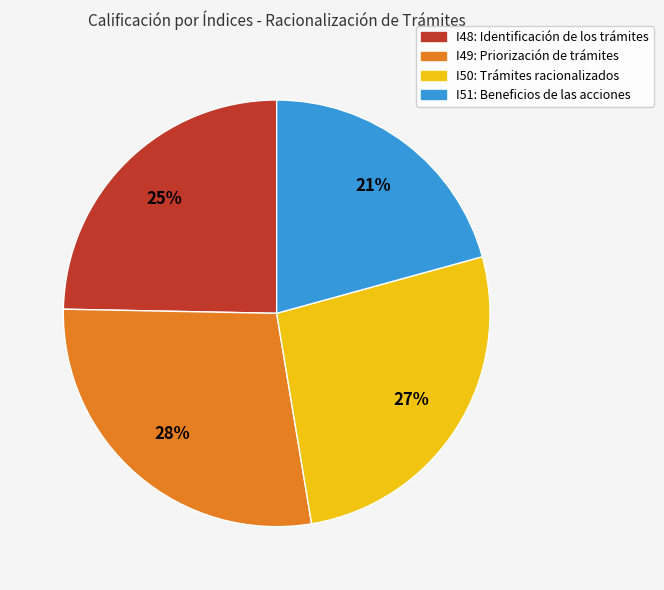

To the nearest percent, what percentage of the pie is I49: Priorización de trámites?

28%